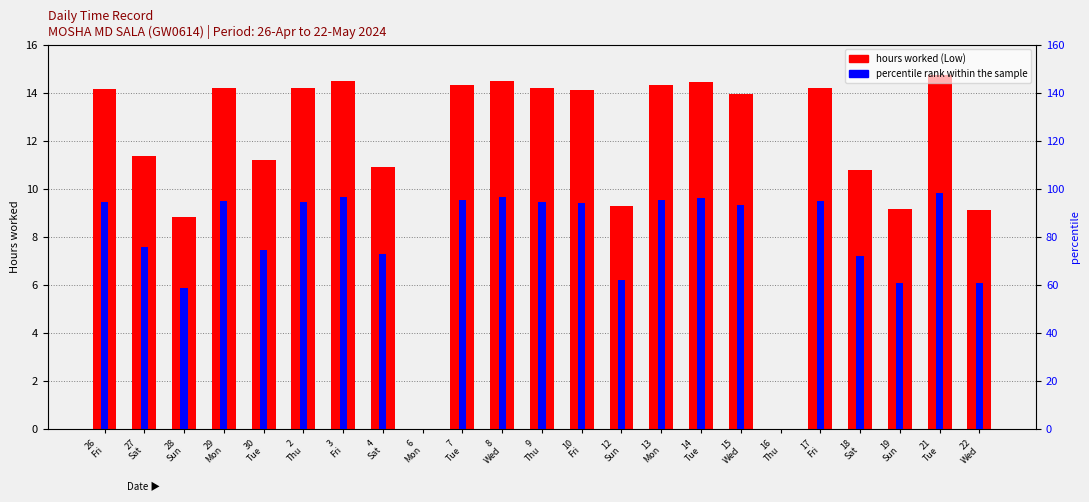

How many data points in percentile rank within the sample are above 94?

11